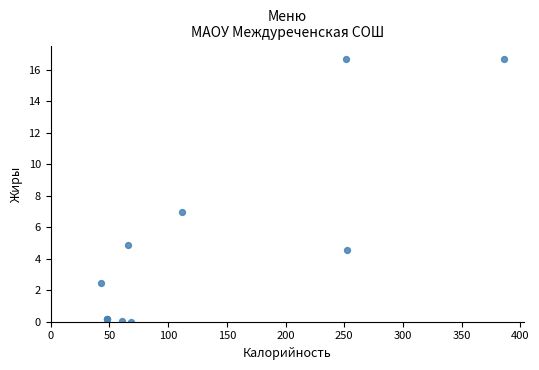

What Y value in the scatter plot is closest to 8?

7.0